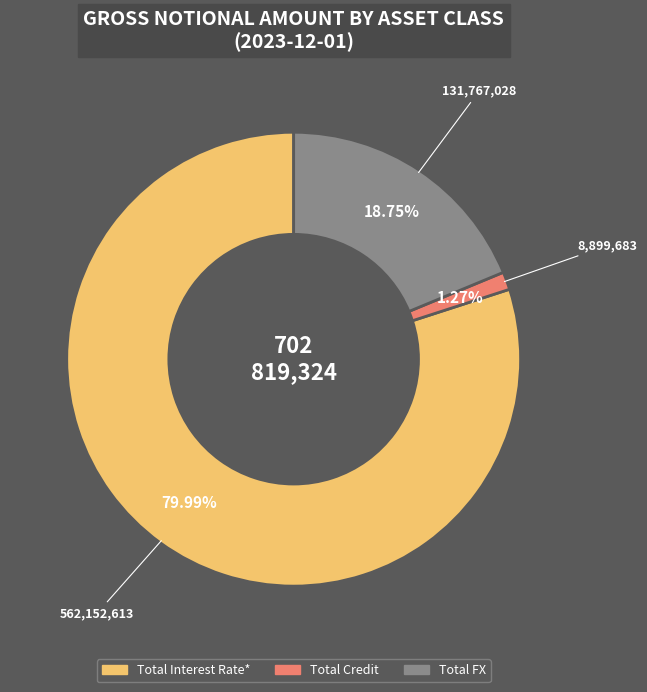

To the nearest percent, what portion does Total Interest Rate* represent?

80%